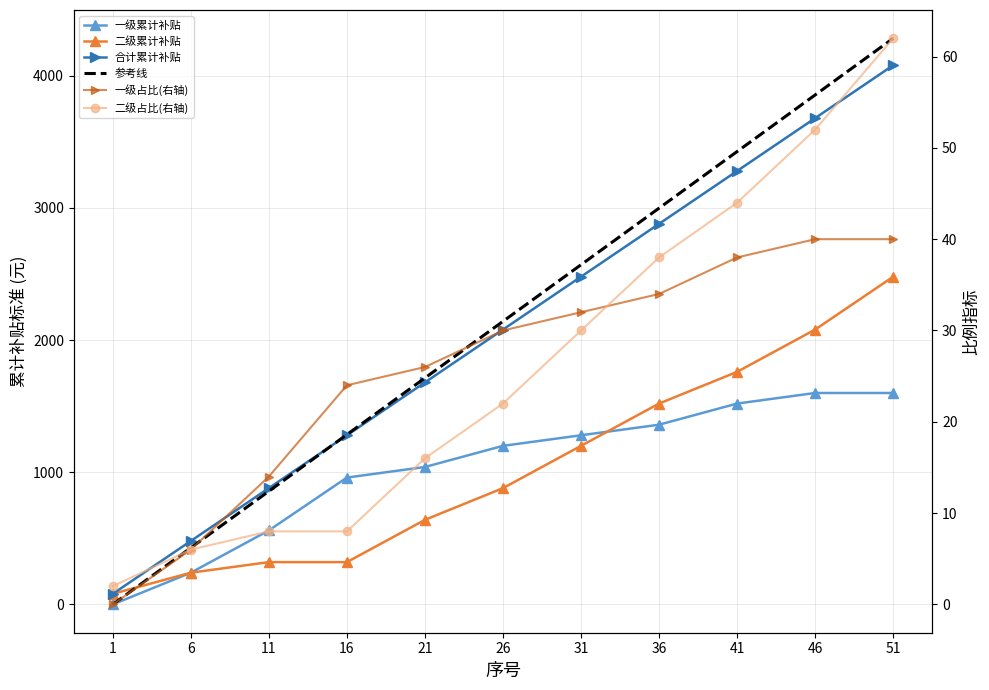

At which label does 二级占比(右轴) first exceed 22?

31